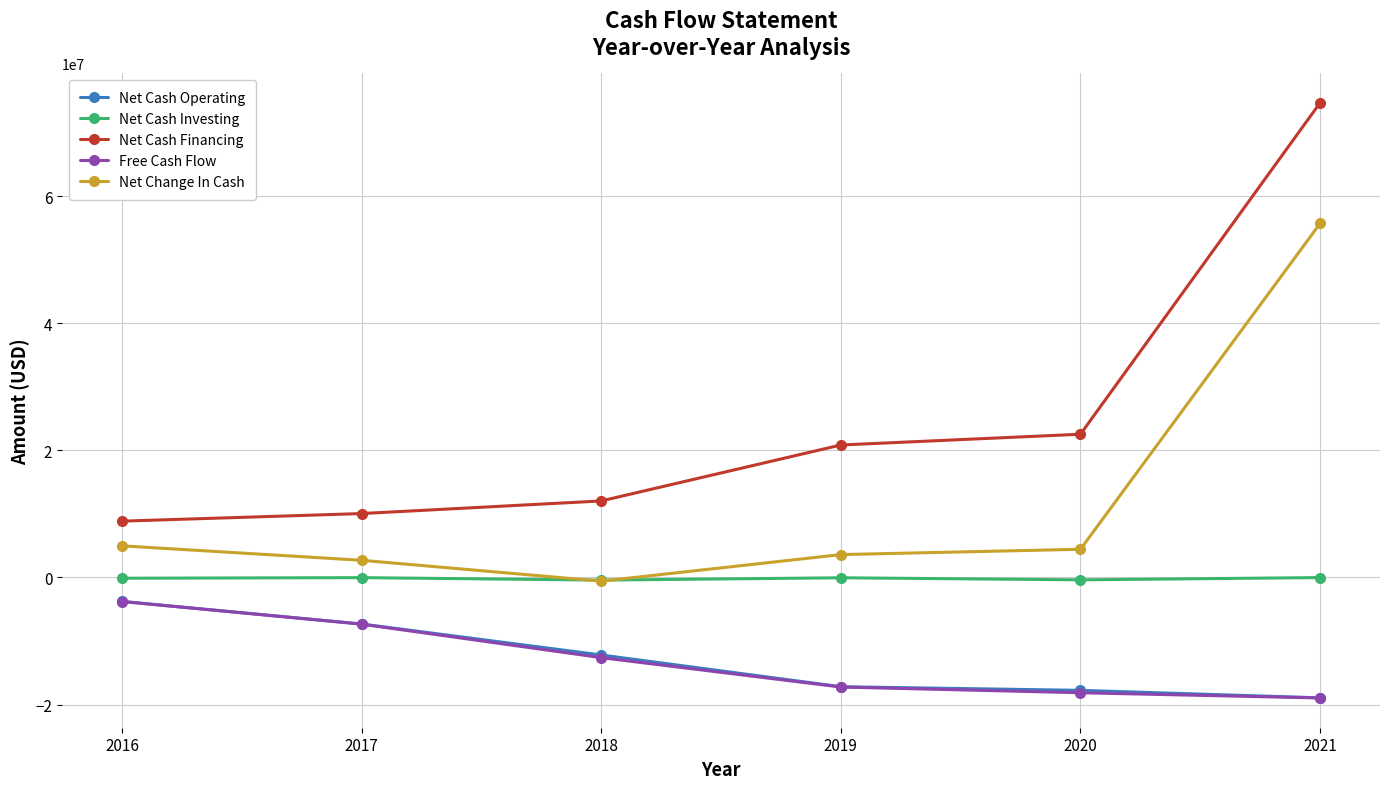

What is the difference between the second highest and minimum values in the Net Change In Cash series?

5559125